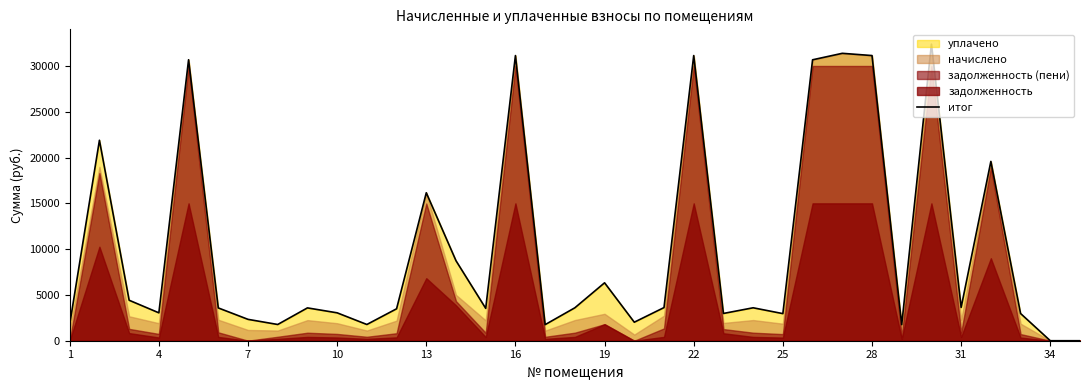

What is the maximum value for итог?

32380.7